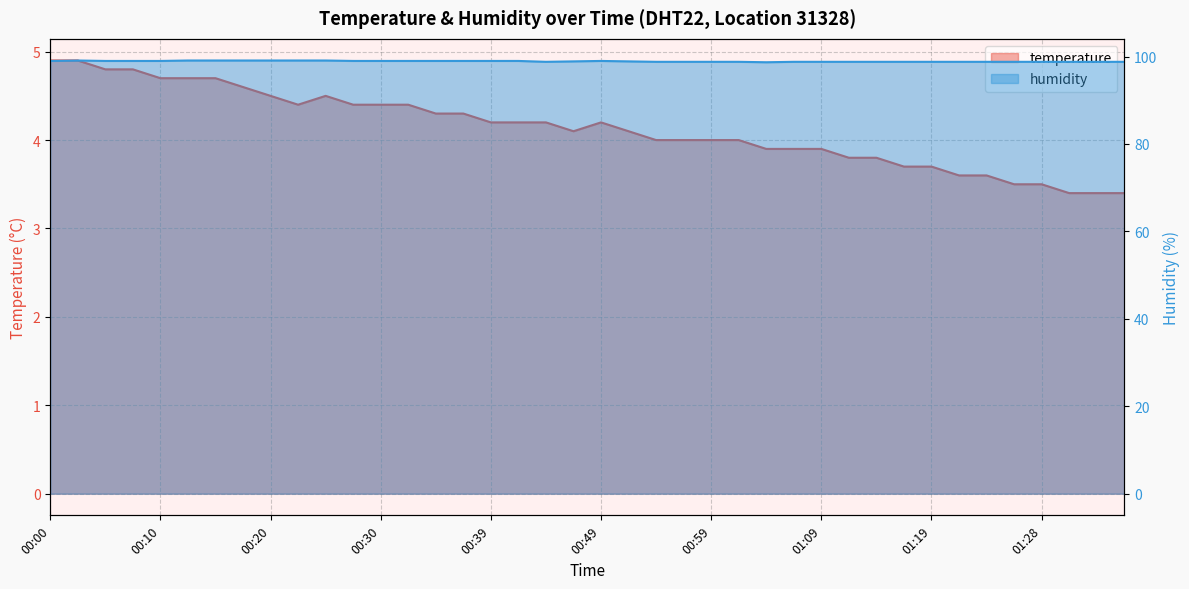

Does the chart display data point markers on the line(s)?

No